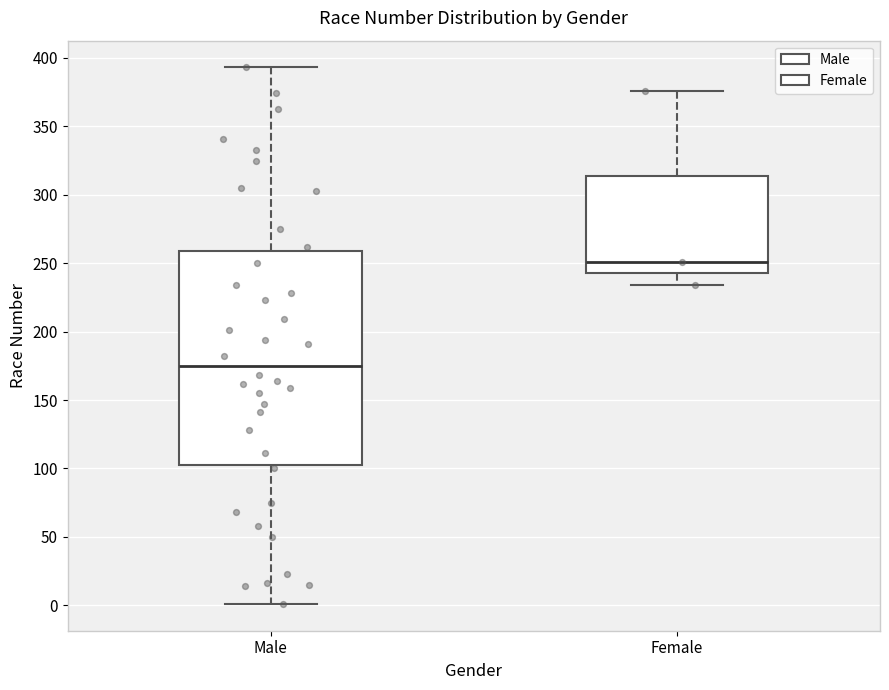

Reading left to right, read every box against the y-axis: the position of its median line, the range the box covers, and the ends of its whiskers. The values are not printed on the chart, so give them approximately, as read against the axis.

Male: median 175, box 105 to 260, whiskers 0 to 395
Female: median 250, box 245 to 315, whiskers 235 to 375